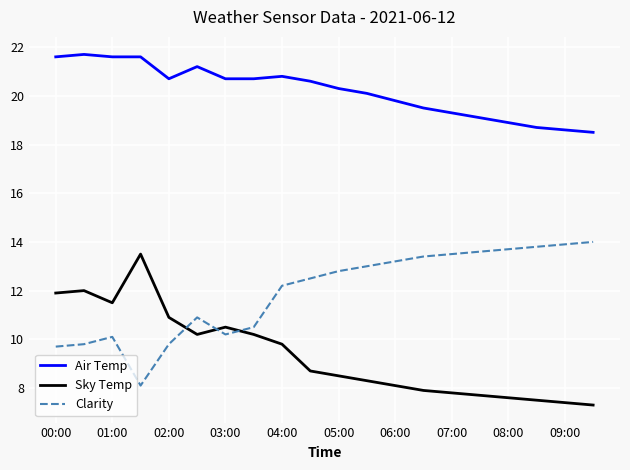

At how many categories does at least one series exceed 19?

16